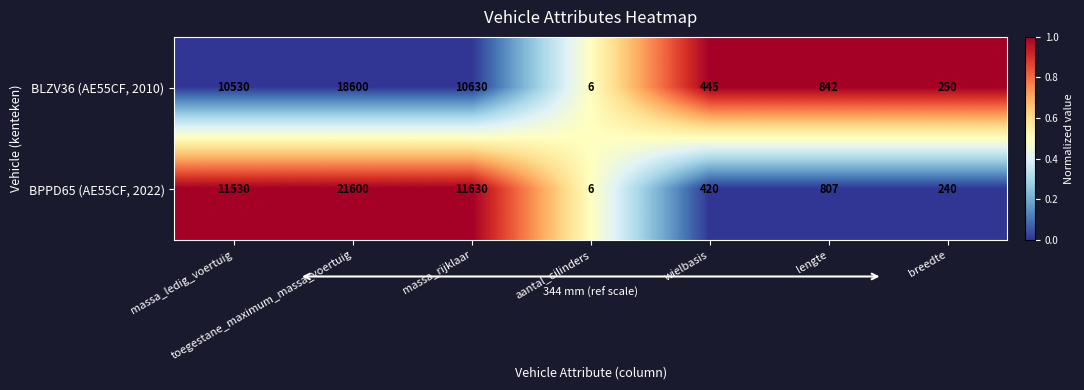

Rank the series by their maximum value, from highest to lowest.

BPPD65 (AE55CF, 2022), BLZV36 (AE55CF, 2010)